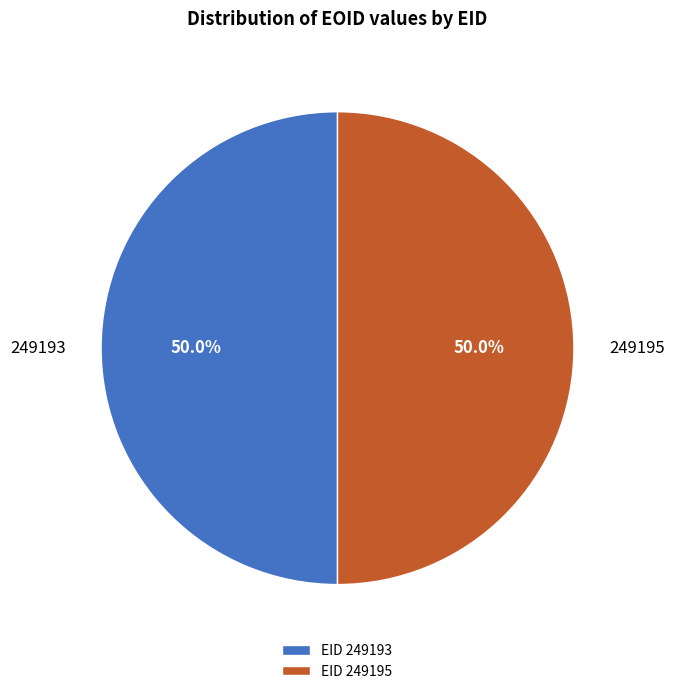

How many slices are in this pie chart?

2